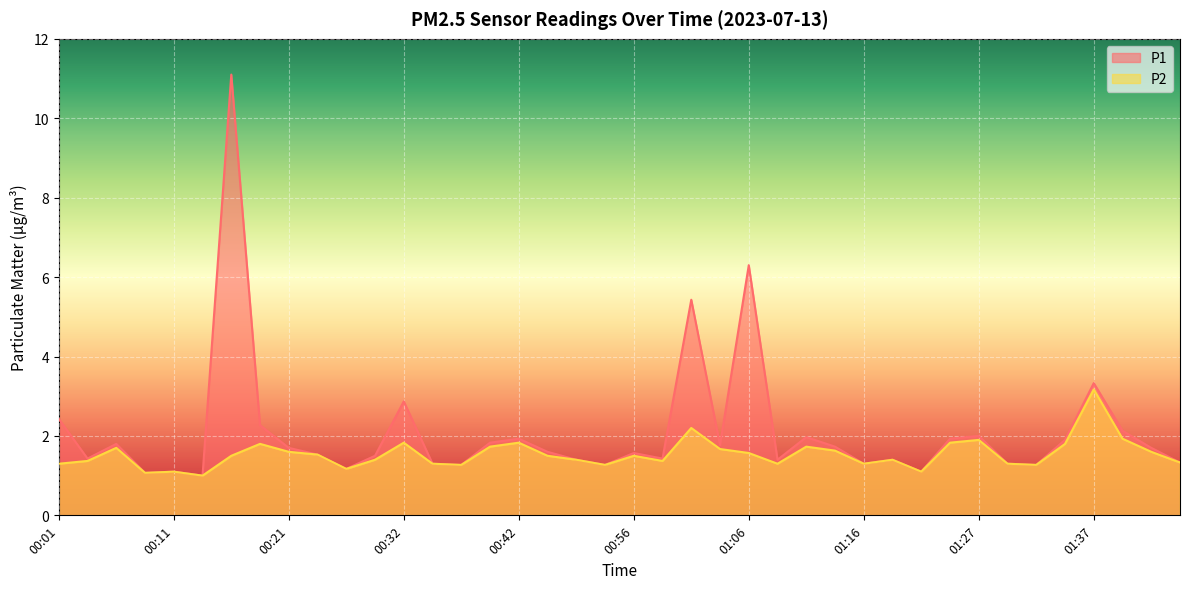

Reading left to right, extract all data points from this chart.

P1: 2.4	1.4	1.8	1.1	1.1	1.0	11.1	2.3	1.7	1.5	1.2	1.5	2.9	1.3	1.3	1.8	1.9	1.6	1.4	1.3	1.6	1.4	5.4	1.8	6.3	1.4	2.0	1.7	1.3	1.4	1.1	1.9	2.0	1.3	1.3	1.9	3.3	2.1	1.7	1.3
P2: 1.3	1.4	1.7	1.1	1.1	1.0	1.5	1.8	1.6	1.5	1.2	1.4	1.8	1.3	1.3	1.7	1.8	1.5	1.4	1.3	1.5	1.4	2.2	1.7	1.6	1.3	1.7	1.6	1.3	1.4	1.1	1.8	1.9	1.3	1.3	1.8	3.2	1.9	1.6	1.3